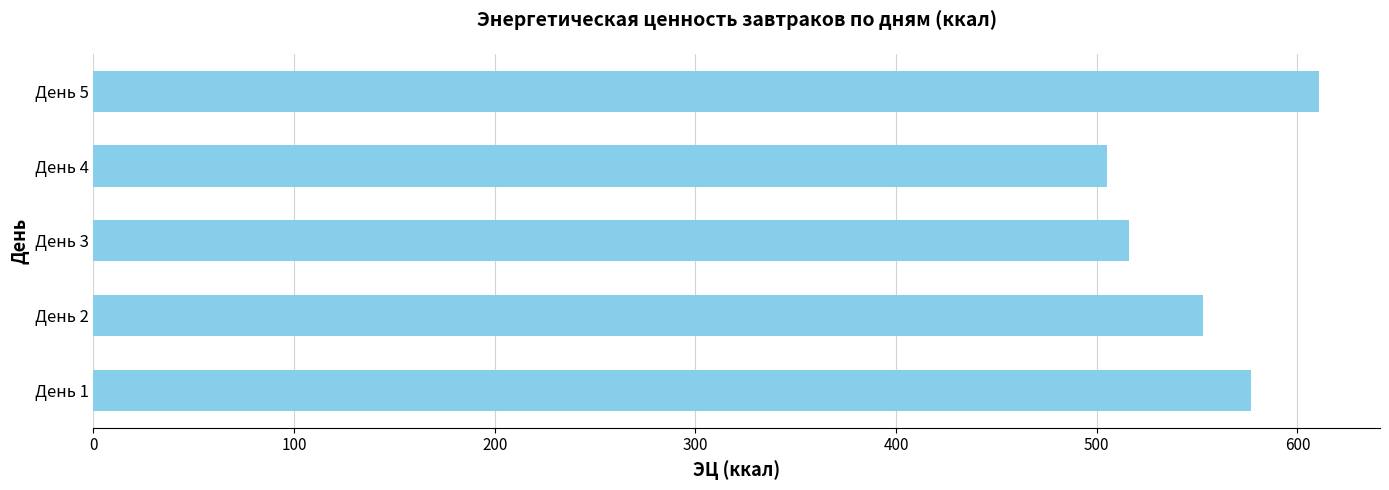

Are the bars horizontal?

Yes